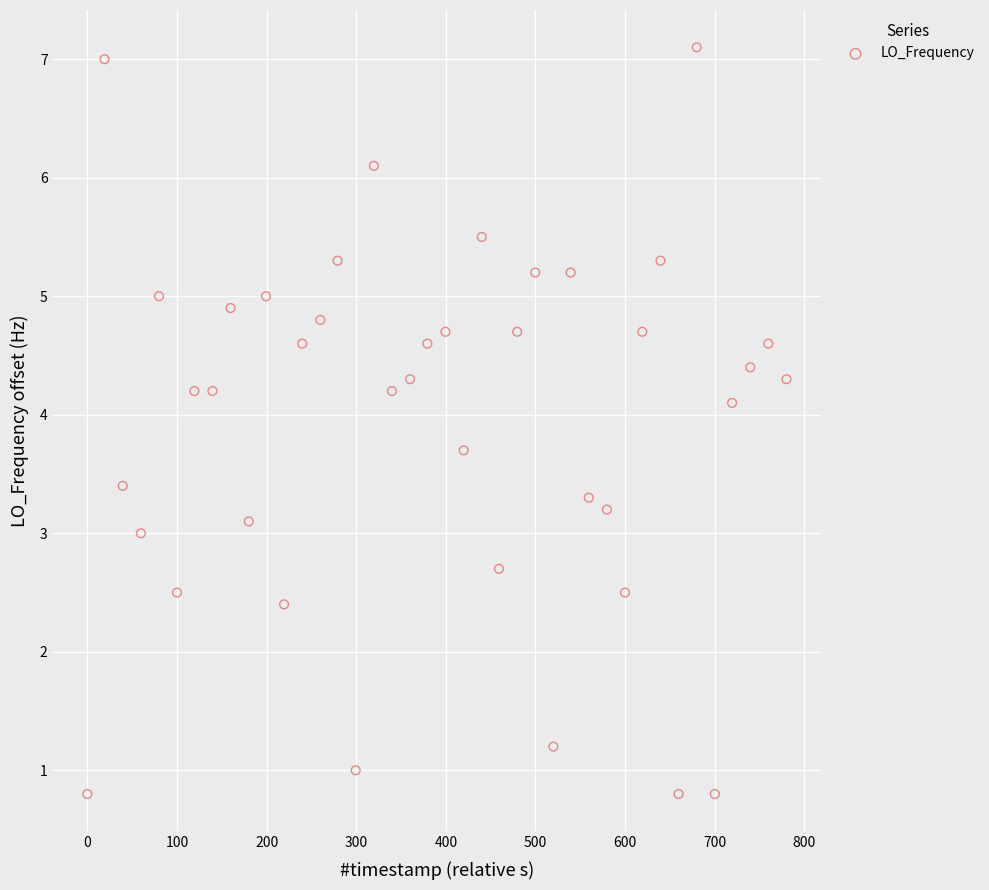

What is the range of X values (max minus min)?

780.1